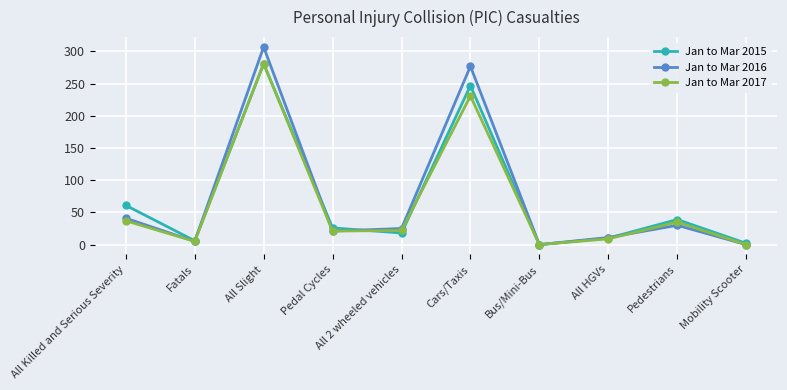

True or false: Jan to Mar 2017 has a value of 22 at All 2 wheeled vehicles.

True